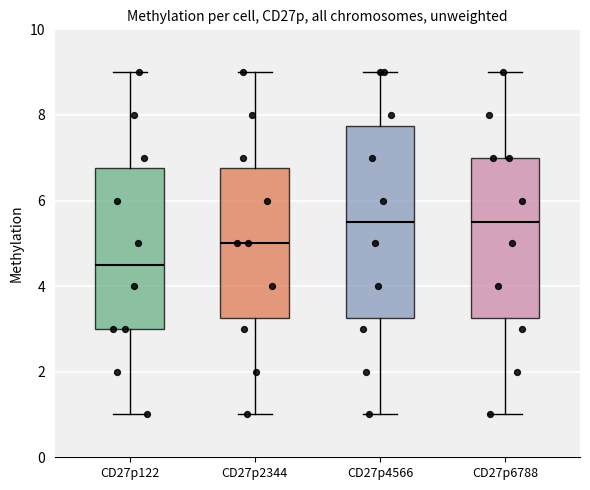

Where does the lower whisker of the box for CD27p4566 end on the y-axis? The values are not printed on the chart, so give them approximately, as read against the axis.

1.0